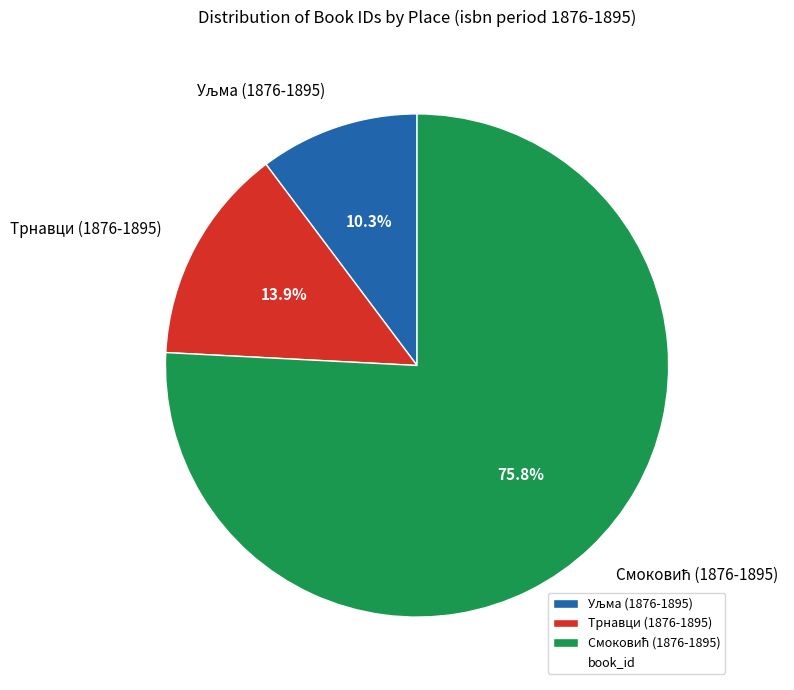

Is there any slice that represents more than half of the pie?

Yes